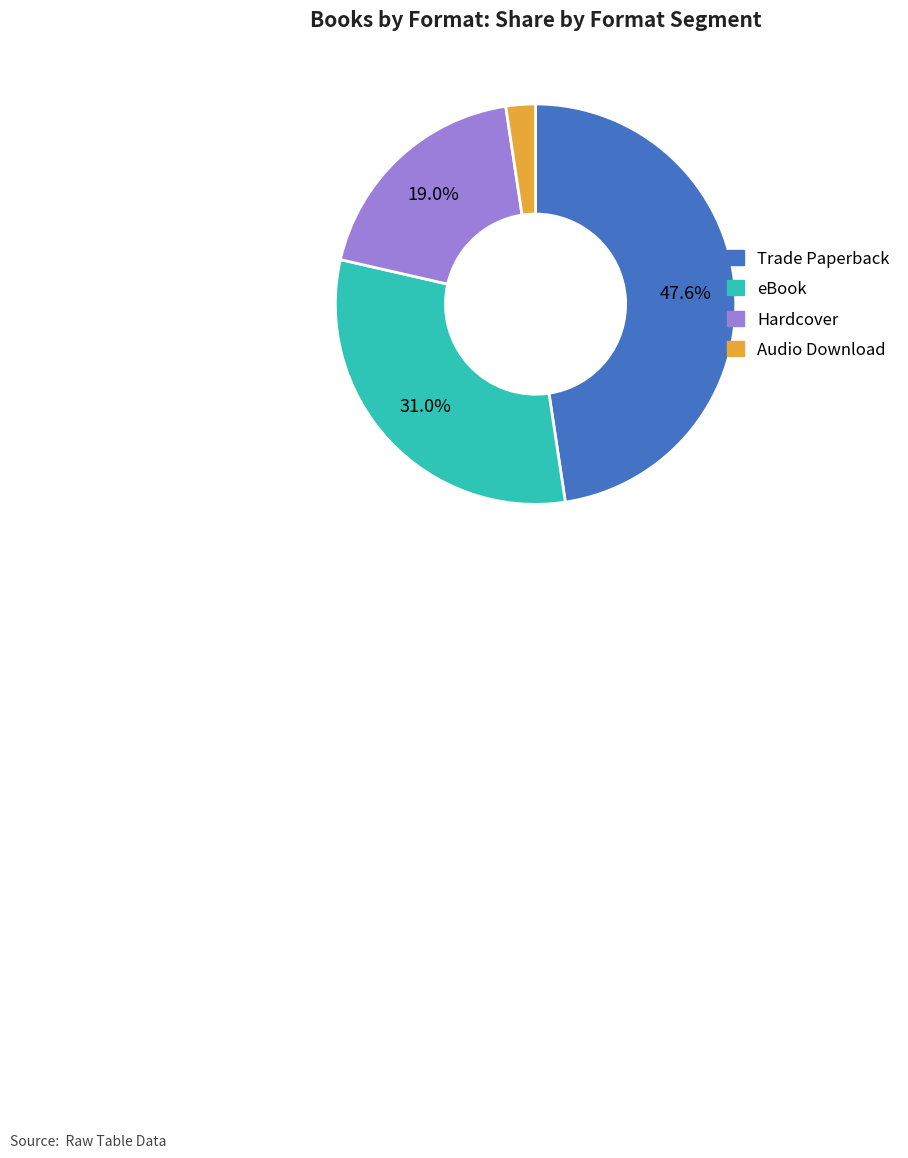

Do Audio Download and Hardcover together represent more than half of the pie?

No